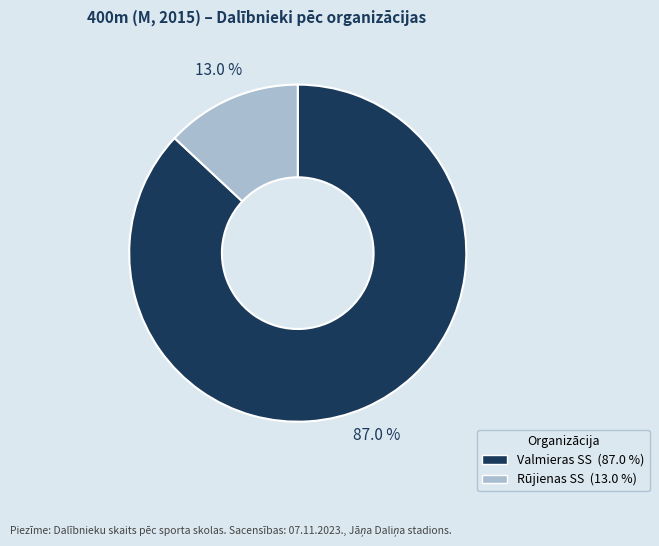

Which slice represents more than half of the pie?

Valmieras SS